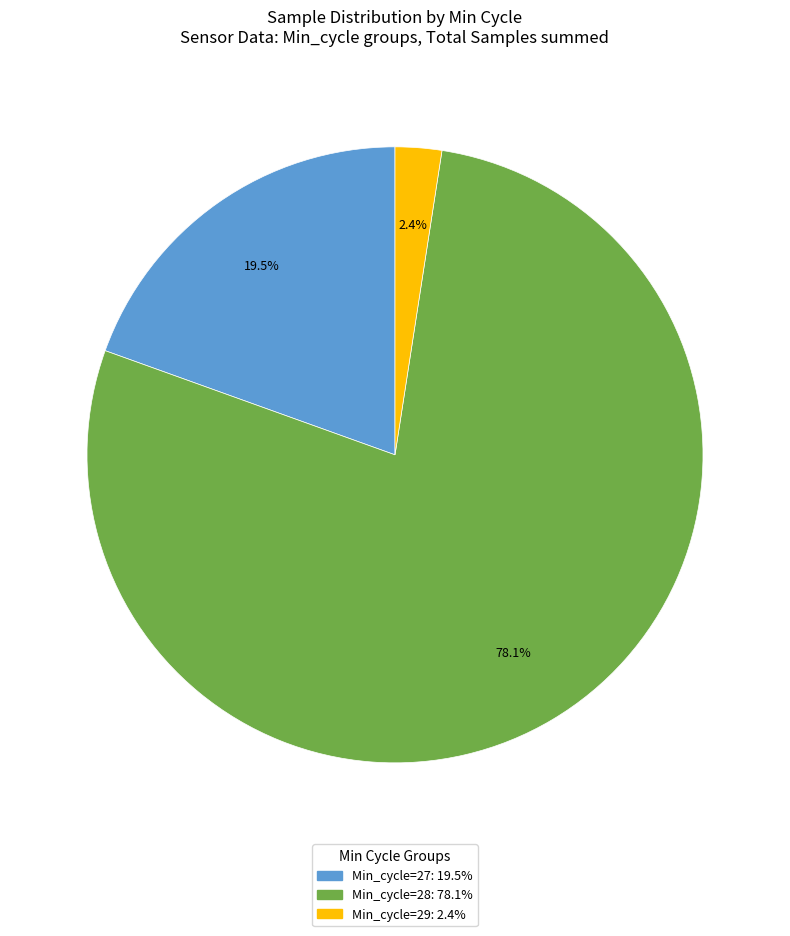

How many slices are in this pie chart?

3